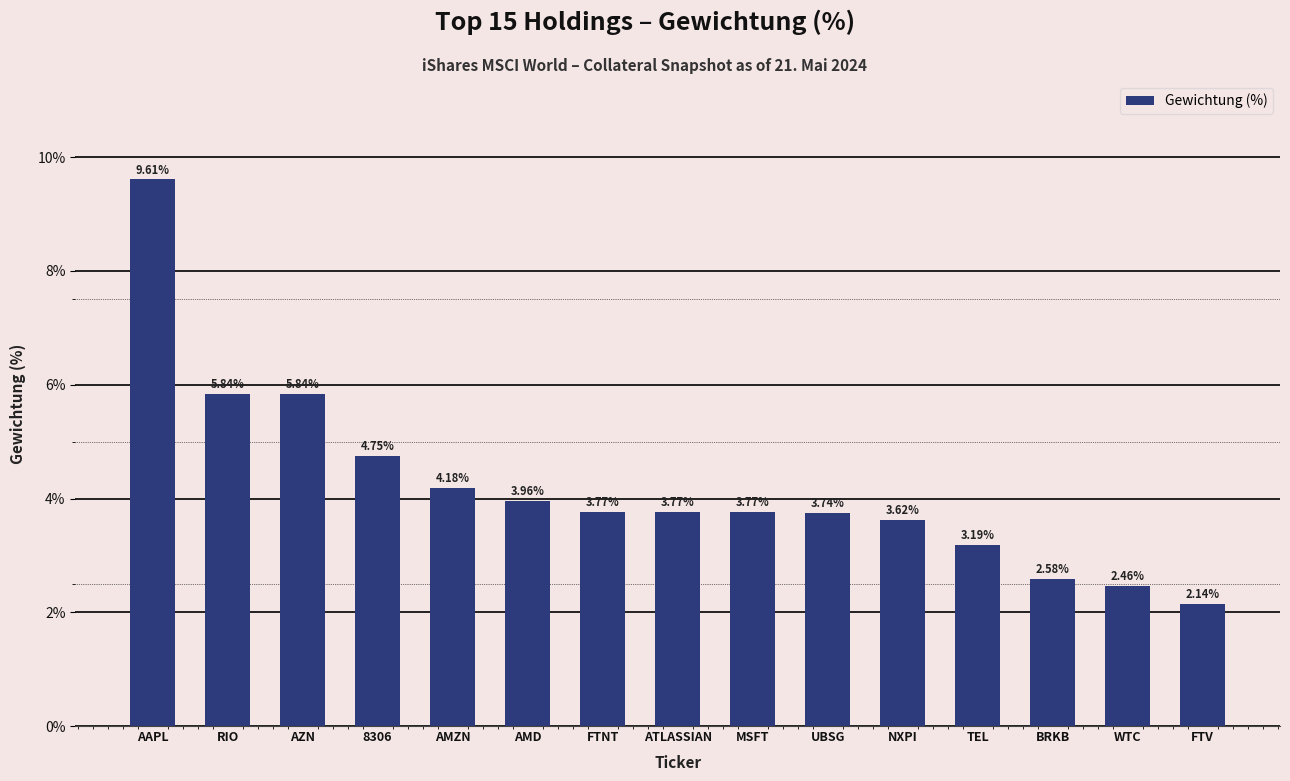

At which label does the data first exceed 3?

AAPL